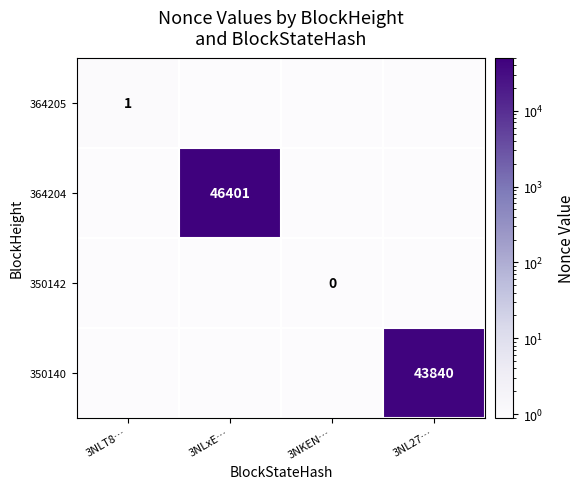

At how many categories does at least one series exceed 32712?

2